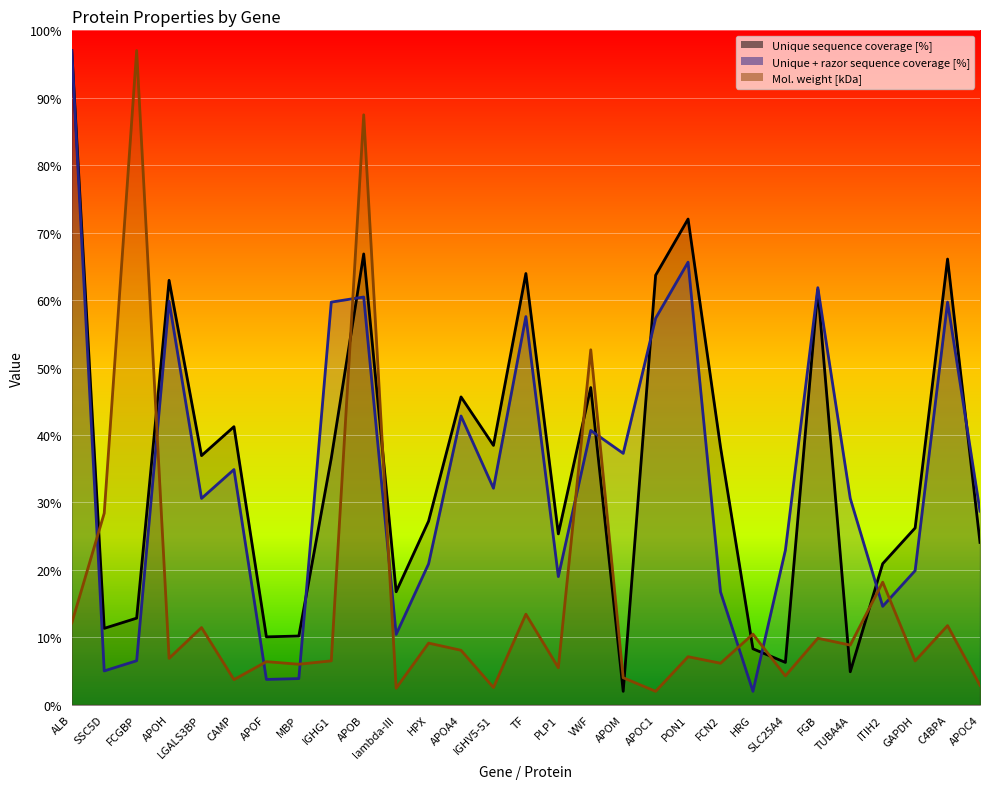

Where does the Mol. weight [kDa] series first go above 7?

ALB